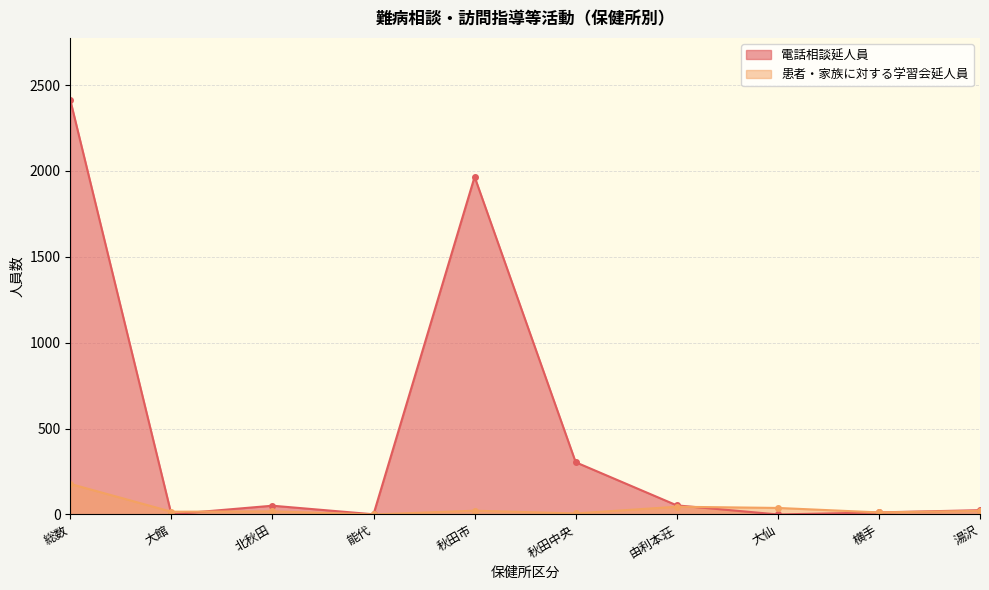

Between which two adjacent categories do 患者・家族に対する学習会延人員 and 電話相談延人員 first intersect?

総数 and 大館